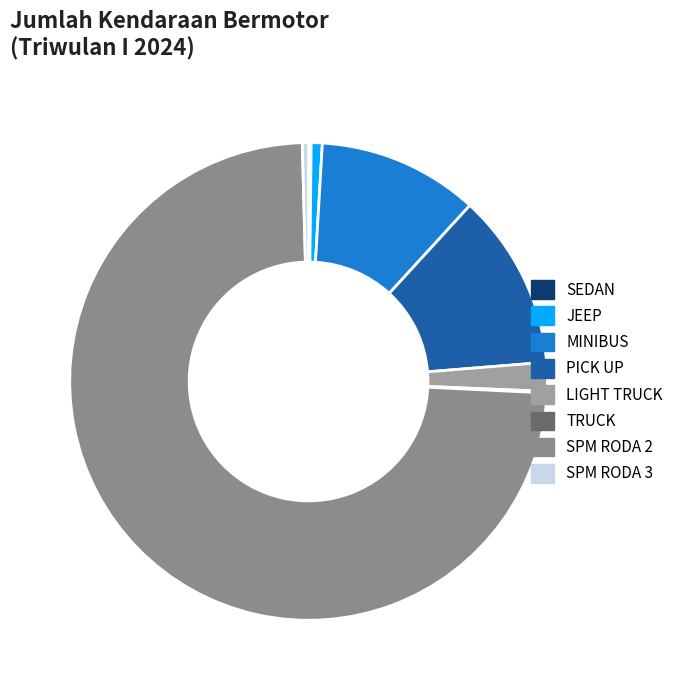

Rank the categories by value from highest to lowest.

SPM RODA 2, PICK UP, MINIBUS, LIGHT TRUCK, JEEP, SPM RODA 3, SEDAN, TRUCK